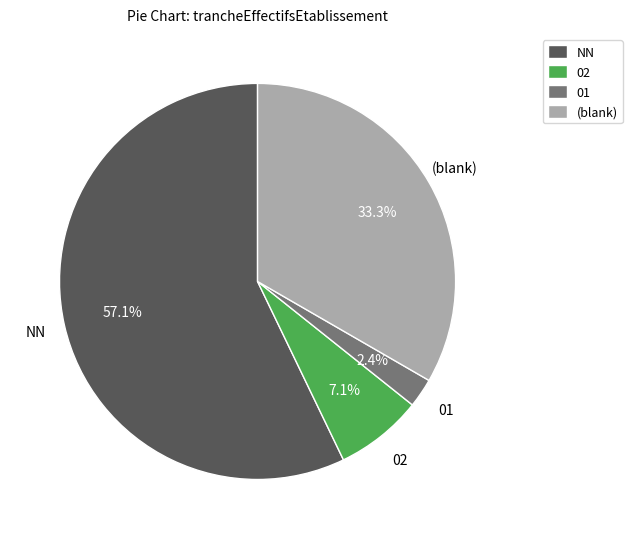

How much of the chart is everything except 02?

92.9%